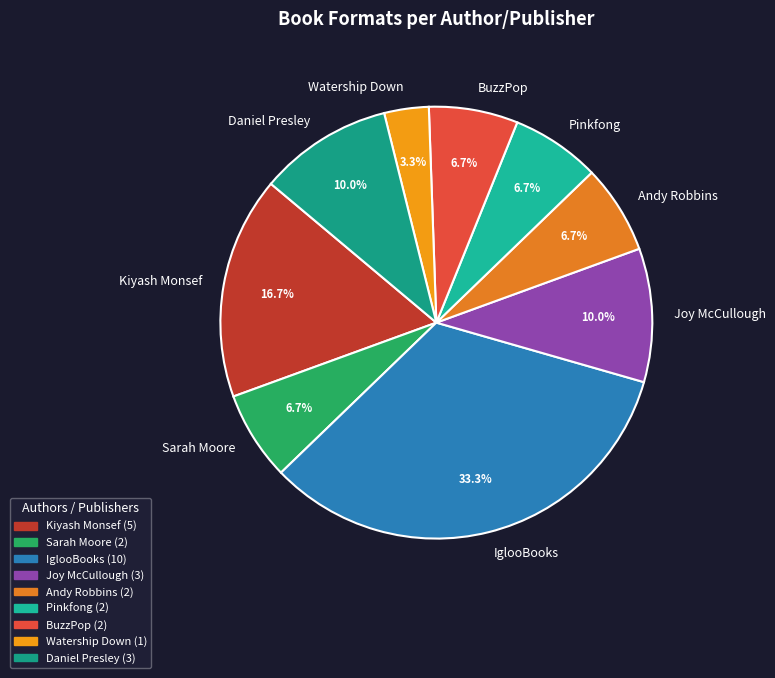

Between Joy McCullough and IglooBooks, which is larger?

IglooBooks